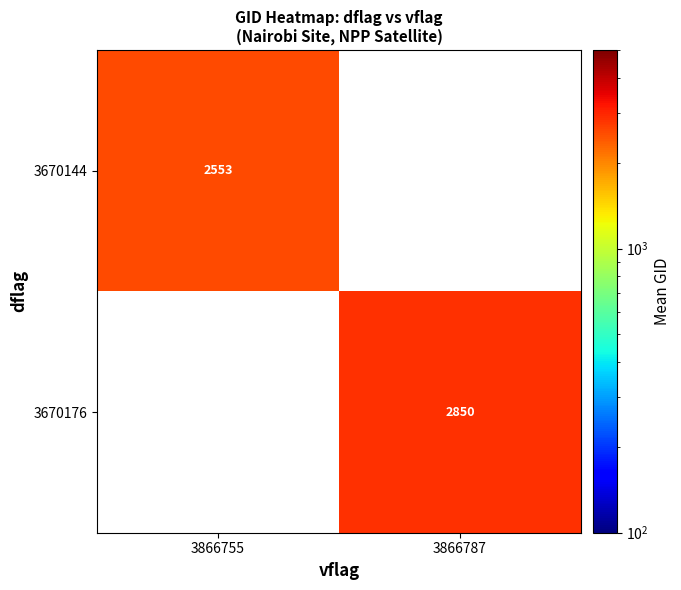

True or false: 3670176 has a value of 1737.6 at 3866787.

False